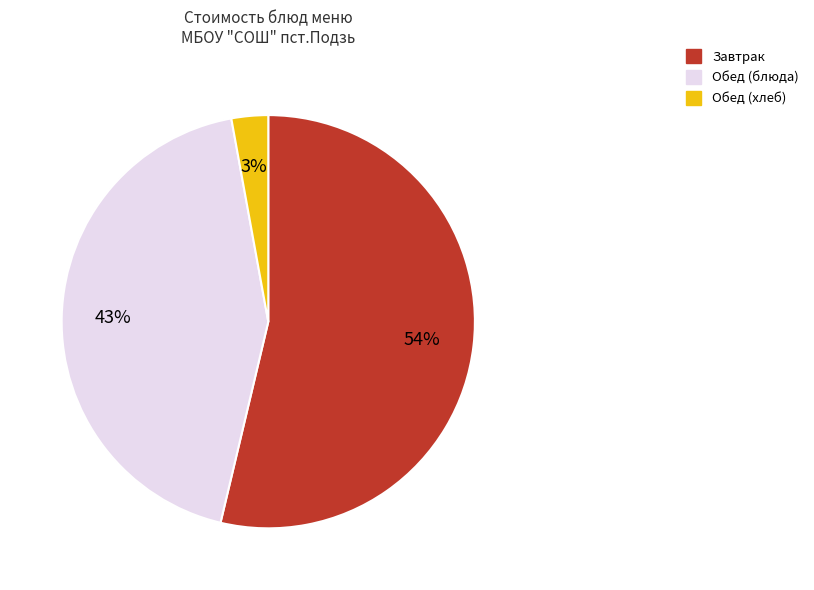

Does any single category account for the majority?

Yes